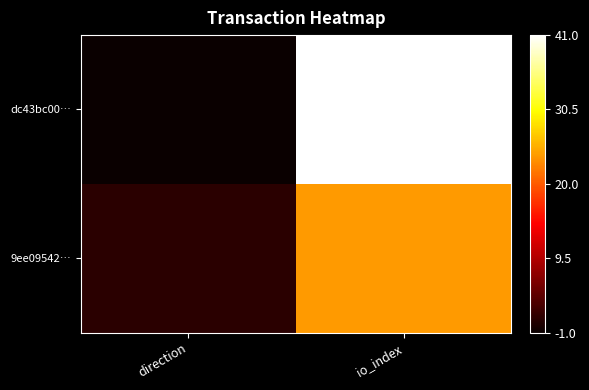

Reading left to right, extract all data points from this chart.

dc43bc00…: direction=0.0	io_index=1.0
9ee09542…: direction=0.0	io_index=0.6